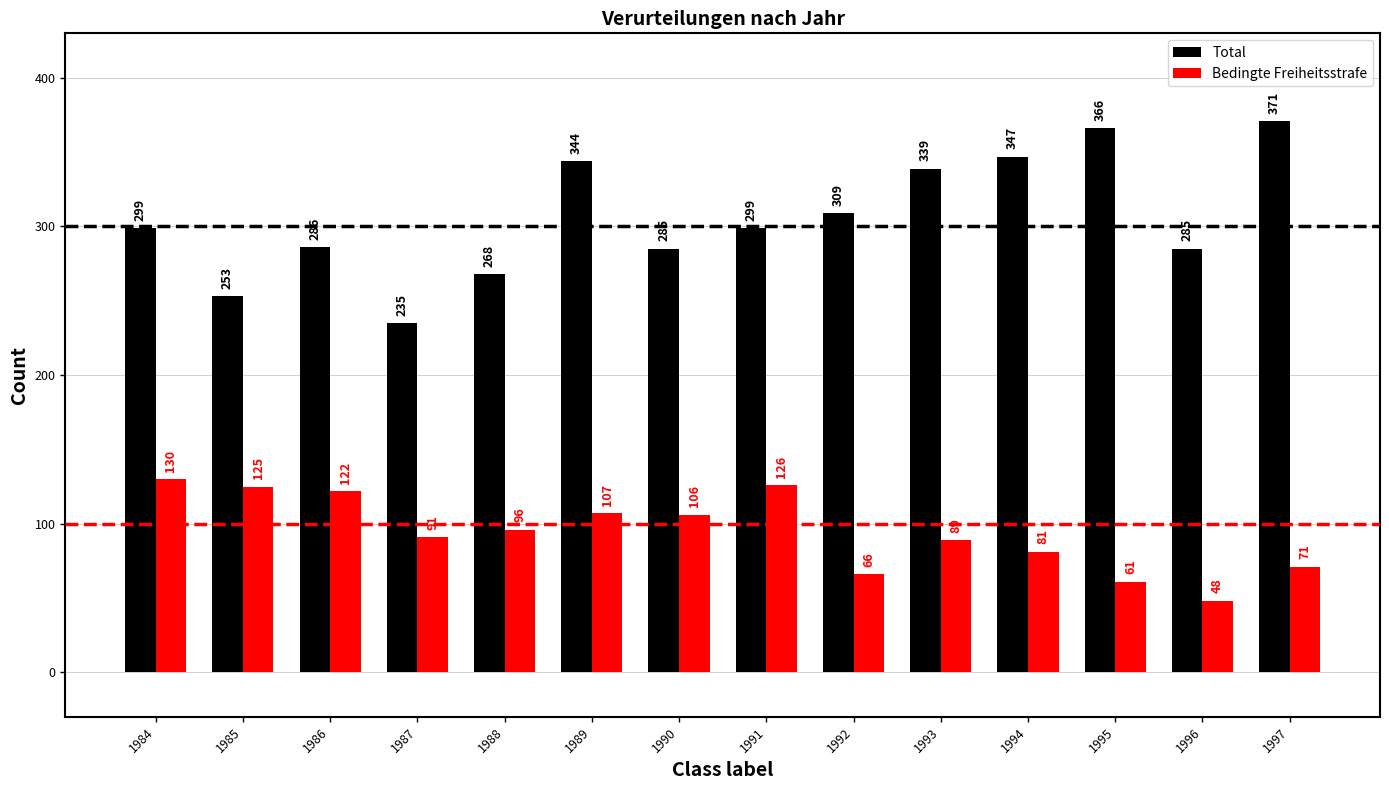

The value of Bedingte Freiheitsstrafe at 1990 is 157. True or false?

False